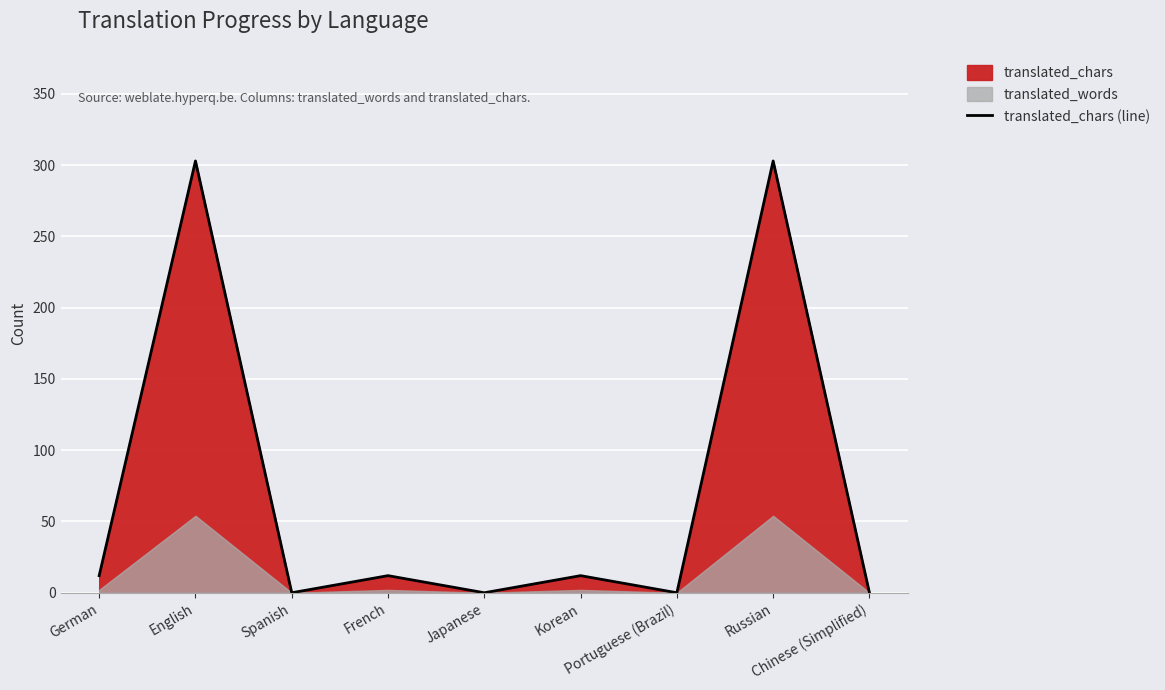

Reading right to left, what are all the values shown in this chart?

Chinese (Simplified)=0	Russian=303	Portuguese (Brazil)=0	Korean=12	Japanese=0	French=12	Spanish=0	English=303	German=12